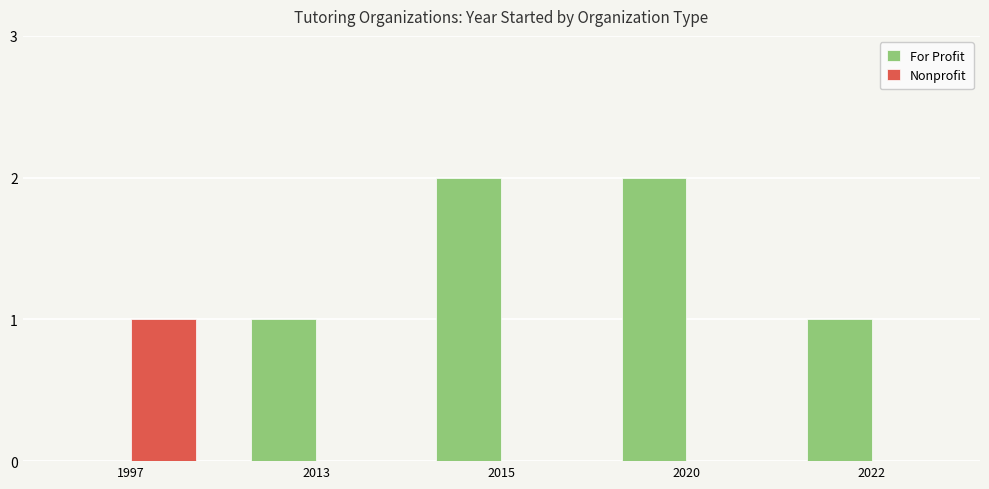

At which label does Nonprofit reach its peak?

1997